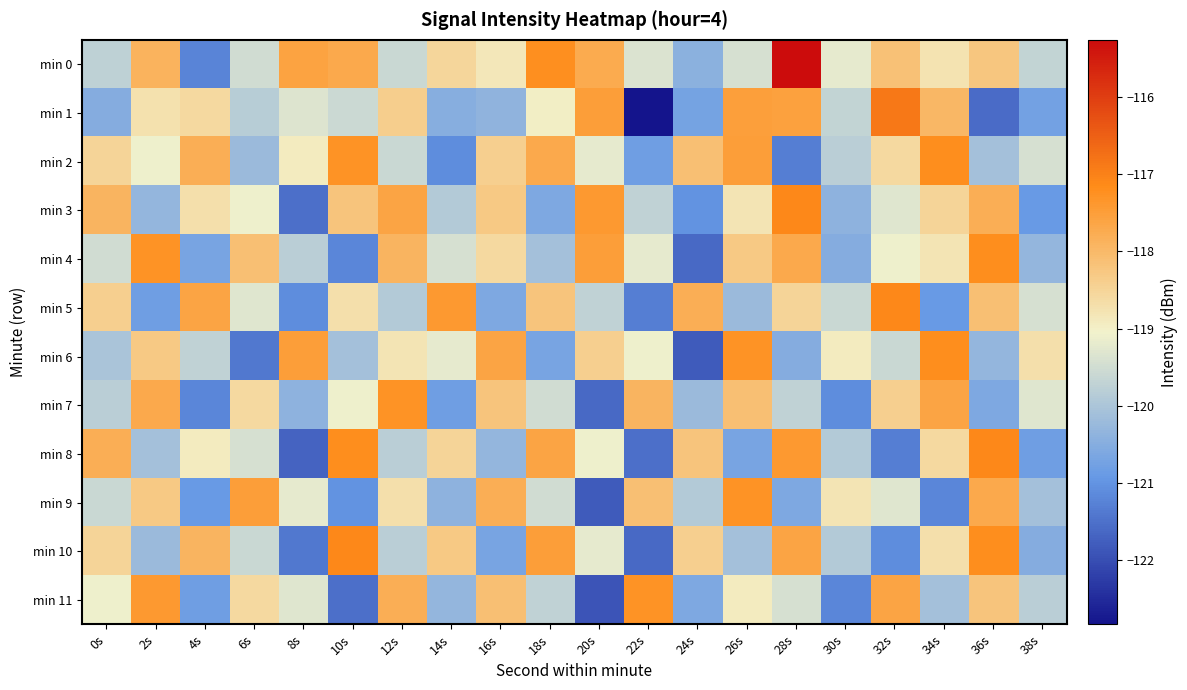

Reading left to right, what are all the values shown in this chart?

min 0: 0s=-119.7	2s=-117.9	4s=-121.2	6s=-119.5	8s=-117.6	10s=-117.7	12s=-119.6	14s=-118.5	16s=-118.9	18s=-117.2	20s=-117.7	22s=-119.3	24s=-120.4	26s=-119.4	28s=-115.3	30s=-119.2	32s=-118.1	34s=-118.8	36s=-118.2	38s=-119.7
min 1: 0s=-120.5	2s=-118.7	4s=-118.6	6s=-119.8	8s=-119.3	10s=-119.6	12s=-118.4	14s=-120.5	16s=-120.4	18s=-119.0	20s=-117.5	22s=-122.8	24s=-120.7	26s=-117.5	28s=-117.6	30s=-119.7	32s=-116.9	34s=-118.0	36s=-121.6	38s=-120.7
min 2: 0s=-118.5	2s=-119.1	4s=-117.8	6s=-120.2	8s=-118.9	10s=-117.3	12s=-119.6	14s=-121.1	16s=-118.4	18s=-117.7	20s=-119.2	22s=-120.8	24s=-118.1	26s=-117.5	28s=-121.3	30s=-119.8	32s=-118.6	34s=-117.2	36s=-120.1	38s=-119.4
min 3: 0s=-117.9	2s=-120.3	4s=-118.7	6s=-119.1	8s=-121.5	10s=-118.2	12s=-117.6	14s=-119.9	16s=-118.3	18s=-120.6	20s=-117.4	22s=-119.7	24s=-121.0	26s=-118.8	28s=-117.1	30s=-120.4	32s=-119.3	34s=-118.5	36s=-117.8	38s=-120.9
min 4: 0s=-119.5	2s=-117.3	4s=-120.7	6s=-118.1	8s=-119.8	10s=-121.2	12s=-117.9	14s=-119.4	16s=-118.6	18s=-120.1	20s=-117.5	22s=-119.2	24s=-121.6	26s=-118.3	28s=-117.7	30s=-120.5	32s=-119.1	34s=-118.8	36s=-117.2	38s=-120.3
min 5: 0s=-118.4	2s=-120.8	4s=-117.6	6s=-119.3	8s=-121.1	10s=-118.7	12s=-119.9	14s=-117.4	16s=-120.6	18s=-118.2	20s=-119.7	22s=-121.3	24s=-117.8	26s=-120.2	28s=-118.5	30s=-119.6	32s=-117.1	34s=-120.9	36s=-118.1	38s=-119.4
min 6: 0s=-120.0	2s=-118.3	4s=-119.7	6s=-121.4	8s=-117.5	10s=-120.1	12s=-118.8	14s=-119.2	16s=-117.6	18s=-120.7	20s=-118.4	22s=-119.1	24s=-121.8	26s=-117.3	28s=-120.5	30s=-118.9	32s=-119.6	34s=-117.2	36s=-120.3	38s=-118.7
min 7: 0s=-119.8	2s=-117.7	4s=-121.2	6s=-118.6	8s=-120.4	10s=-119.1	12s=-117.3	14s=-120.8	16s=-118.2	18s=-119.5	20s=-121.6	22s=-117.9	24s=-120.2	26s=-118.1	28s=-119.7	30s=-121.1	32s=-118.4	34s=-117.6	36s=-120.6	38s=-119.3
min 8: 0s=-117.8	2s=-120.1	4s=-118.9	6s=-119.4	8s=-121.7	10s=-117.2	12s=-119.8	14s=-118.5	16s=-120.3	18s=-117.6	20s=-119.1	22s=-121.5	24s=-118.2	26s=-120.7	28s=-117.4	30s=-119.9	32s=-121.3	34s=-118.6	36s=-117.1	38s=-120.8
min 9: 0s=-119.6	2s=-118.3	4s=-120.9	6s=-117.5	8s=-119.2	10s=-121.0	12s=-118.7	14s=-120.4	16s=-117.8	18s=-119.5	20s=-121.8	22s=-118.1	24s=-119.9	26s=-117.3	28s=-120.6	30s=-118.8	32s=-119.3	34s=-121.2	36s=-117.7	38s=-120.1
min 10: 0s=-118.5	2s=-120.2	4s=-117.9	6s=-119.6	8s=-121.4	10s=-117.1	12s=-119.8	14s=-118.3	16s=-120.7	18s=-117.5	20s=-119.2	22s=-121.6	24s=-118.4	26s=-120.1	28s=-117.6	30s=-119.9	32s=-121.1	34s=-118.7	36s=-117.2	38s=-120.5
min 11: 0s=-119.1	2s=-117.4	4s=-120.8	6s=-118.6	8s=-119.3	10s=-121.5	12s=-117.8	14s=-120.3	16s=-118.1	18s=-119.7	20s=-121.9	22s=-117.3	24s=-120.6	26s=-118.9	28s=-119.4	30s=-121.2	32s=-117.6	34s=-120.1	36s=-118.2	38s=-119.8